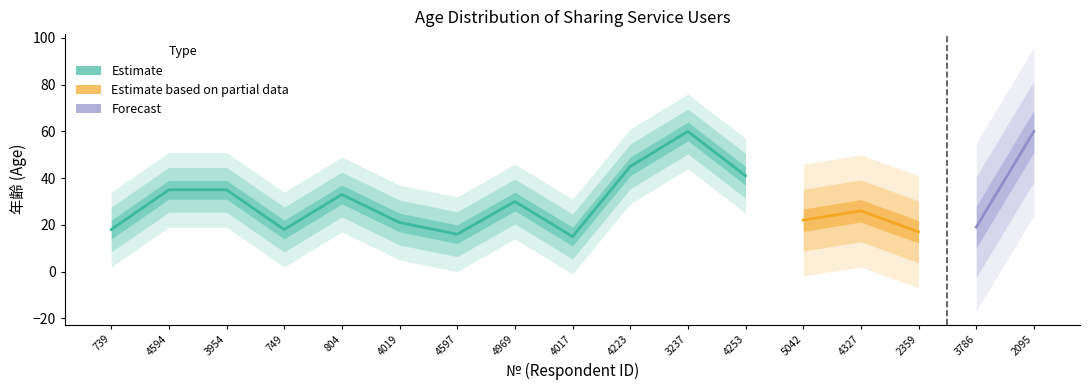

What is the value of the 4th point from the left?

18